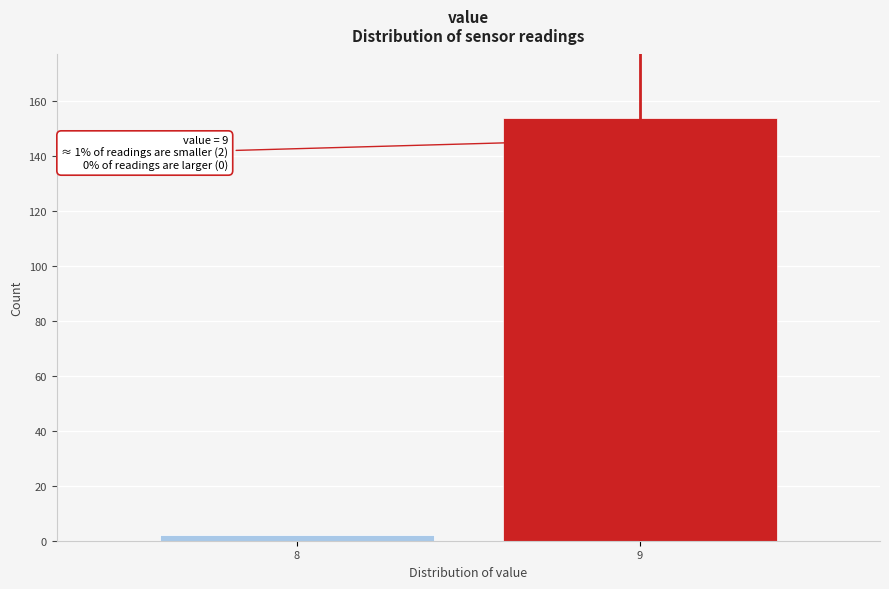

Reading left to right, what are all the values shown in this chart?

2	154